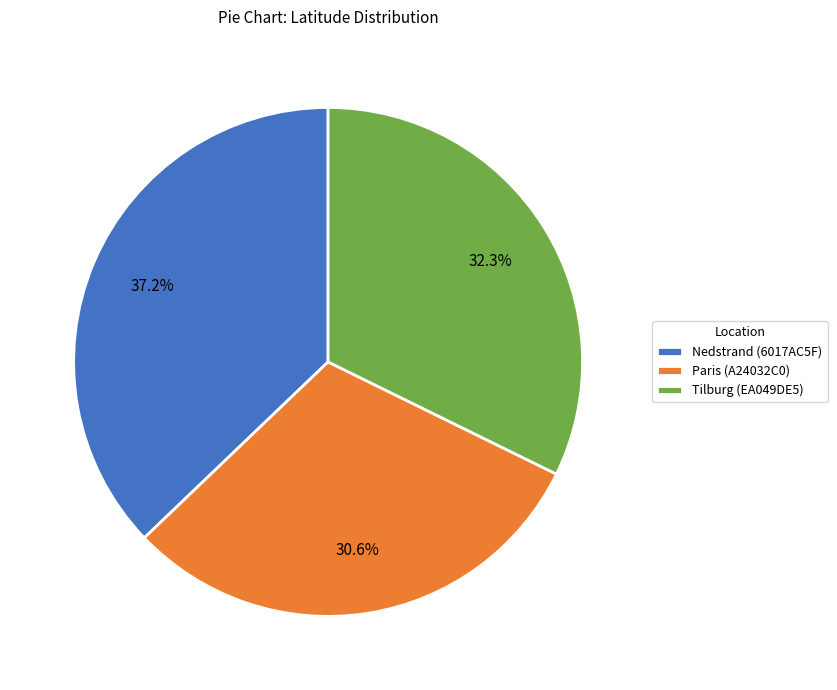

To the nearest percent, what is the average slice percentage?

33%